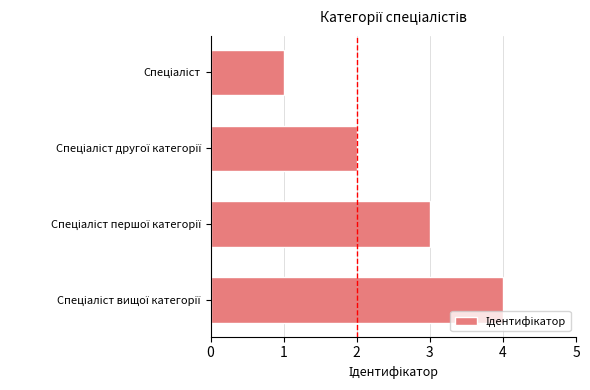

What is the sum of all values?

10